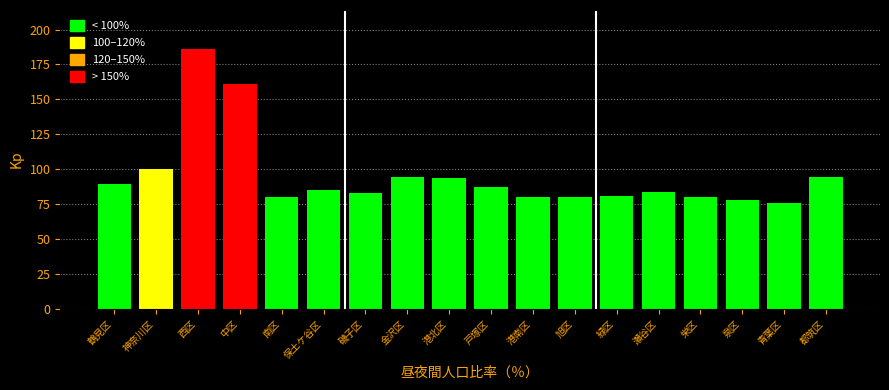

What is the minimum value shown in the chart?

76.2